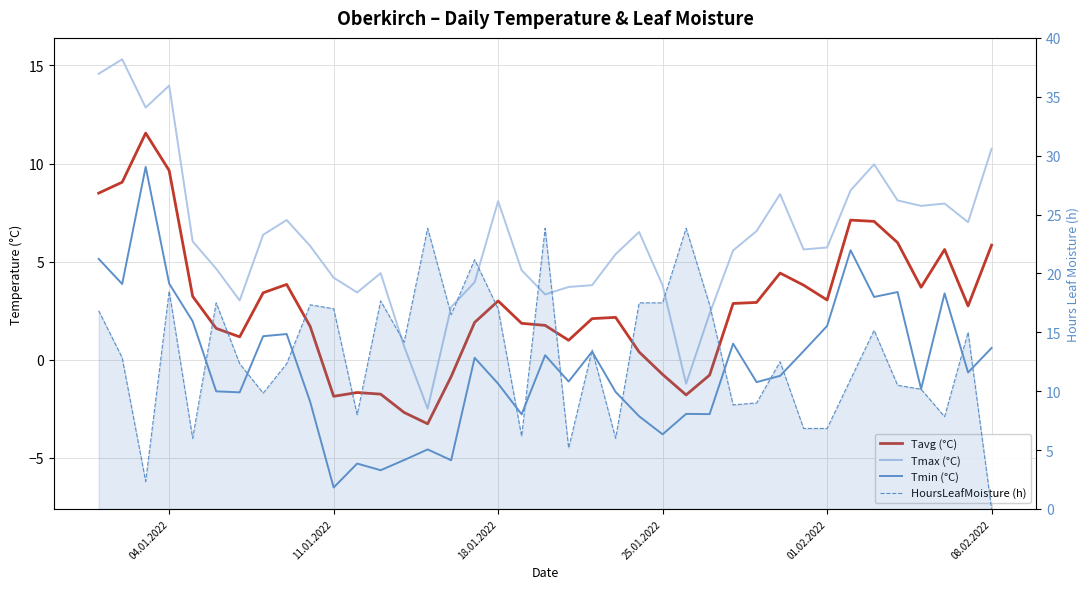

What is the sum of all Tavg (°C) values?

107.5